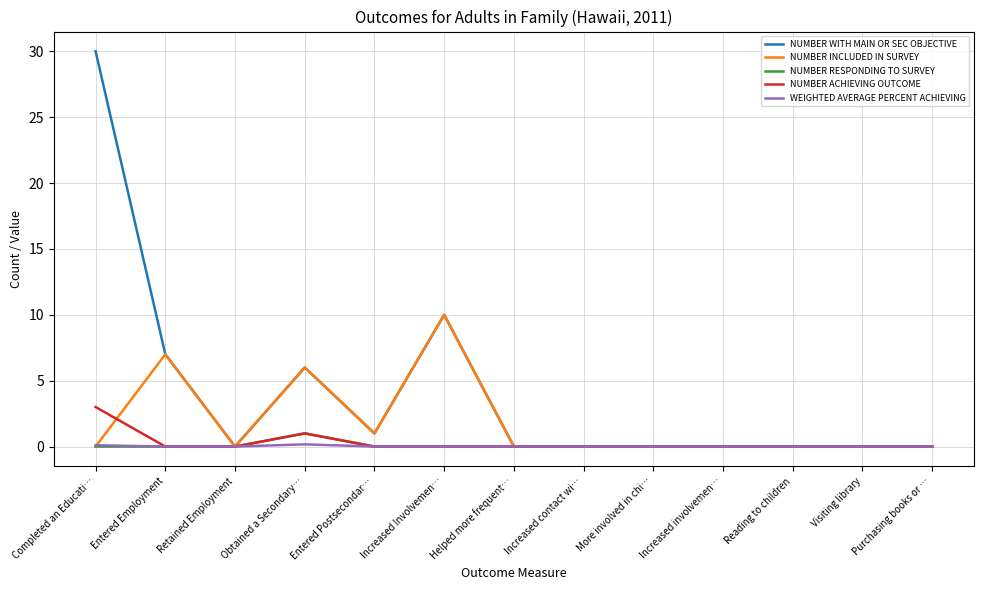

True or false: NUMBER INCLUDED IN SURVEY and NUMBER ACHIEVING OUTCOME intersect in this chart.

True